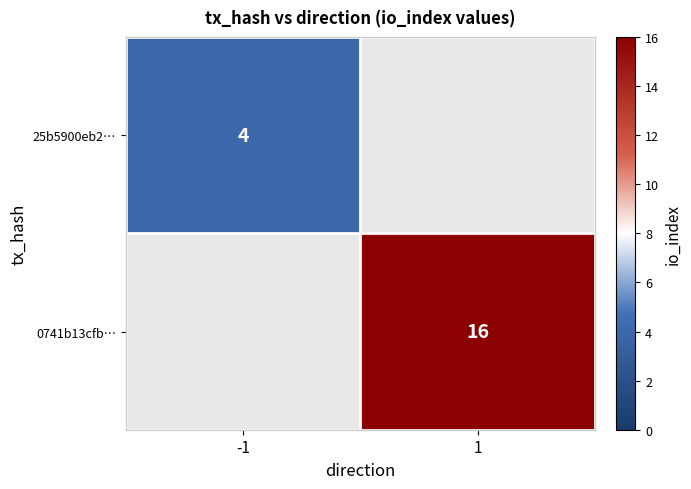

Is it true that 25b5900eb2… equals 1.1 at -1?

False